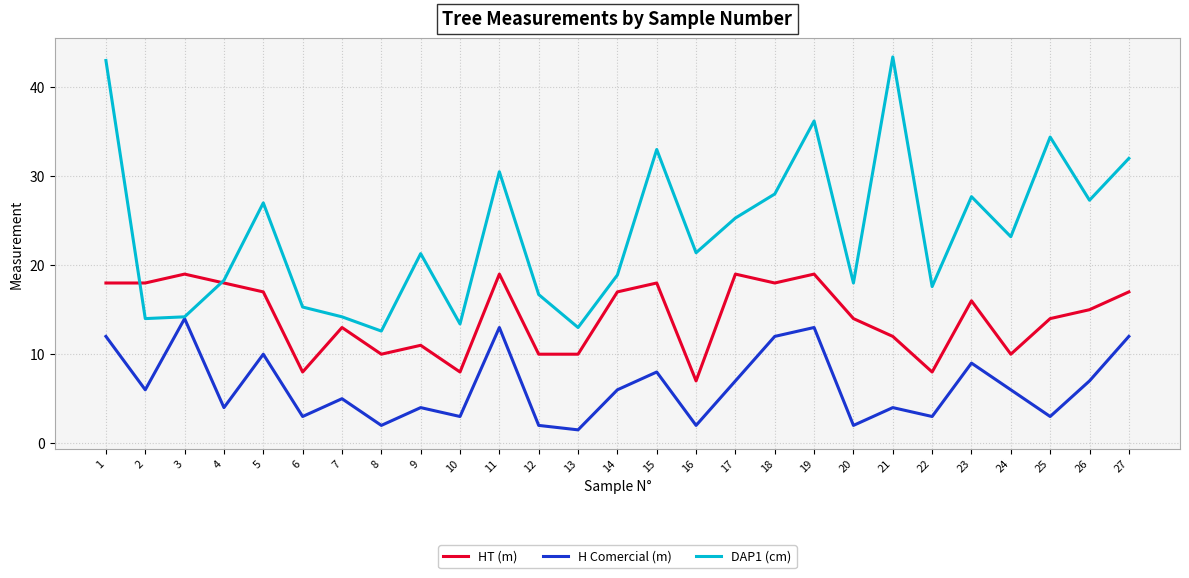

The DAP1 (cm) series shows 14.2 at 3. True or false?

True